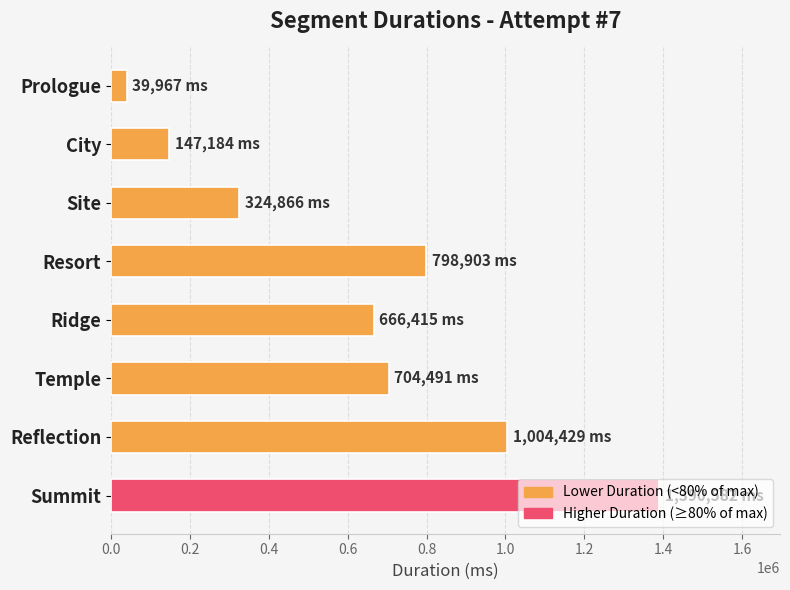

Rank the categories by value from lowest to highest.

Prologue, City, Site, Ridge, Temple, Resort, Reflection, Summit